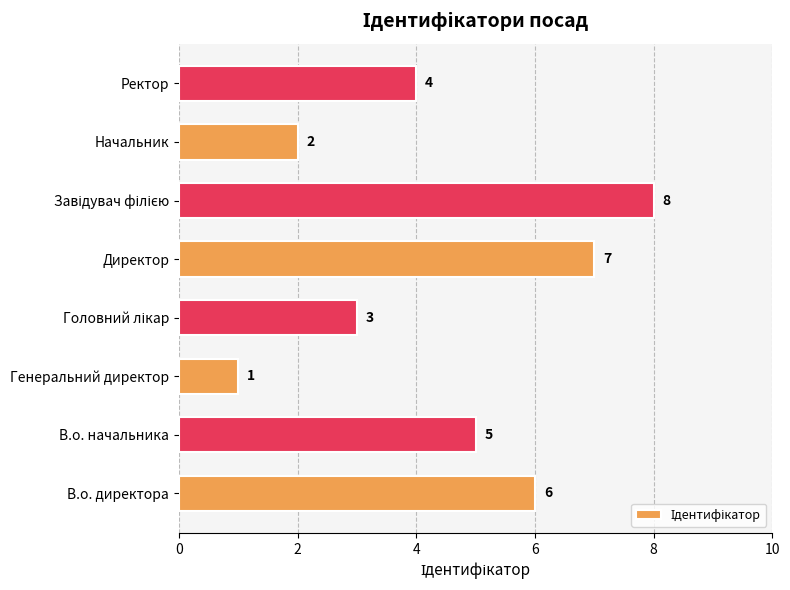

Reading bottom to top, list all the values displayed in this chart.

6	5	1	3	7	8	2	4